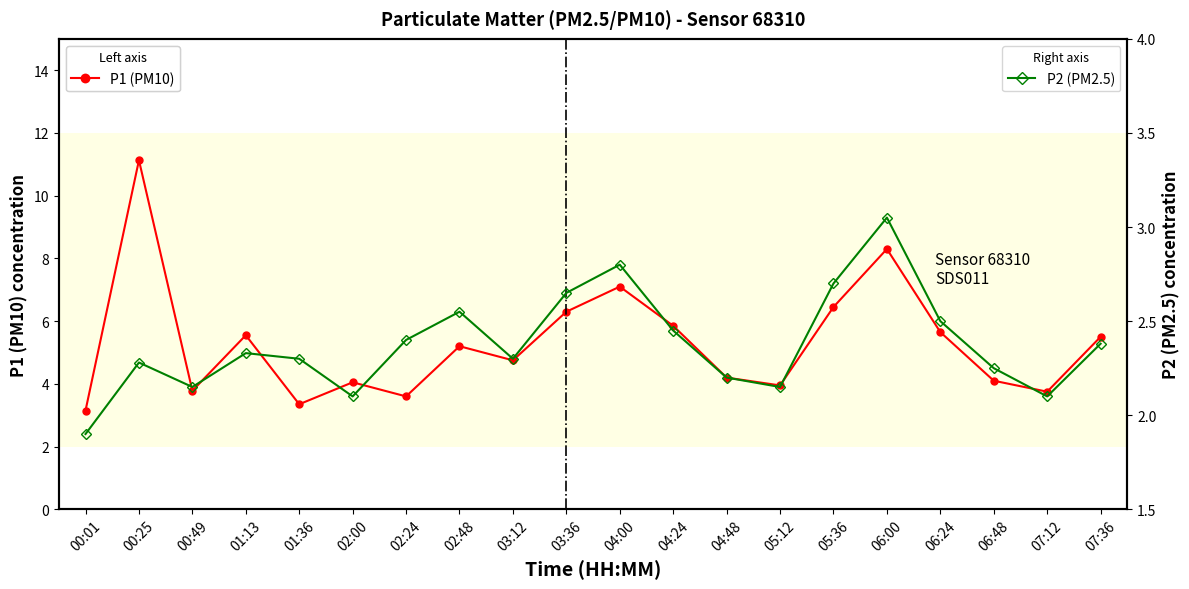

What is the difference between the second highest and minimum values in the P1 (PM10) series?

5.2